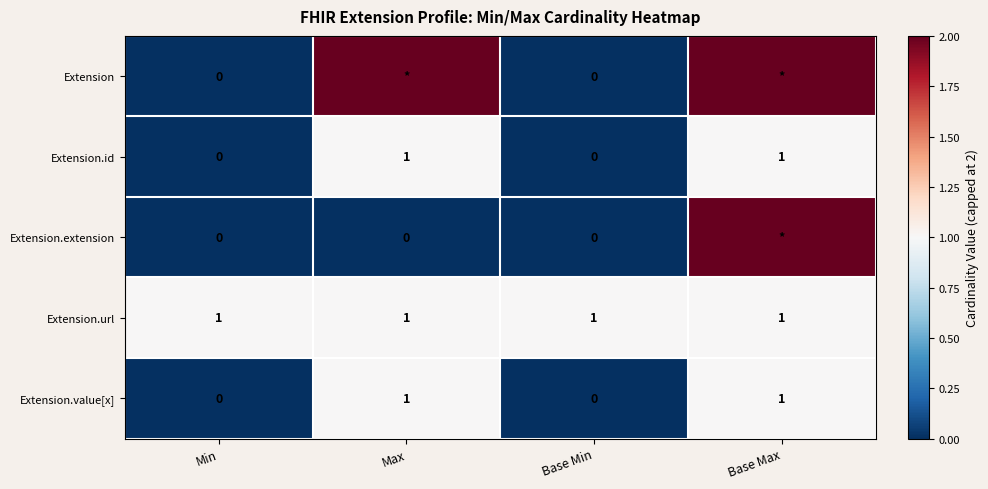

The value of Extension.value[x] at Base Max is 1. True or false?

True